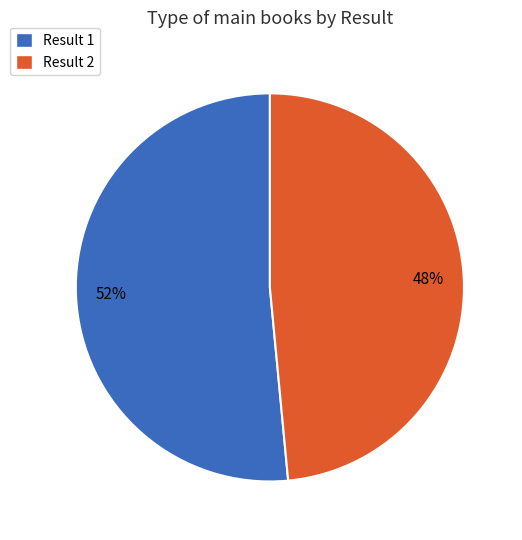

Which category accounts for the majority?

Result 1